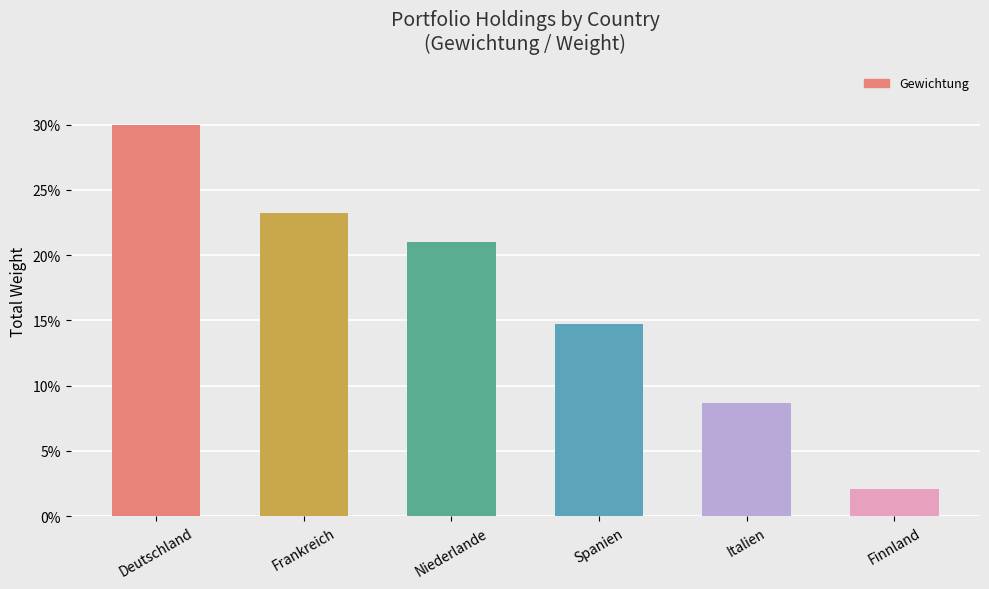

Which has a higher value, Deutschland or Spanien?

Deutschland